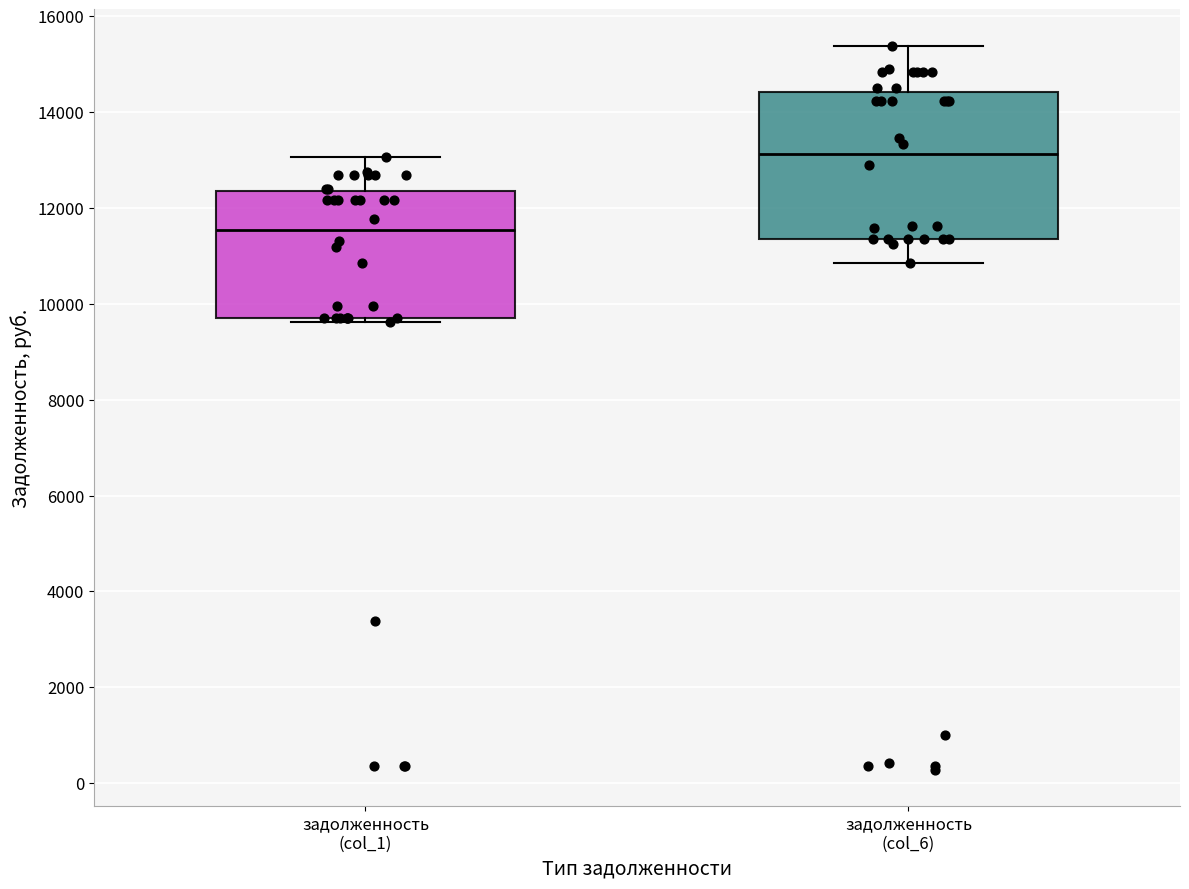

Reading left to right, read every box against the y-axis: the position of its median line, the range the box covers, and the ends of its whiskers. The values are not printed on the chart, so give them approximately, as read against the axis.

задолженность (col_1): median 11600, box 9800 to 12400, whiskers 9600 to 13000
задолженность (col_6): median 13200, box 11400 to 14400, whiskers 10800 to 15400